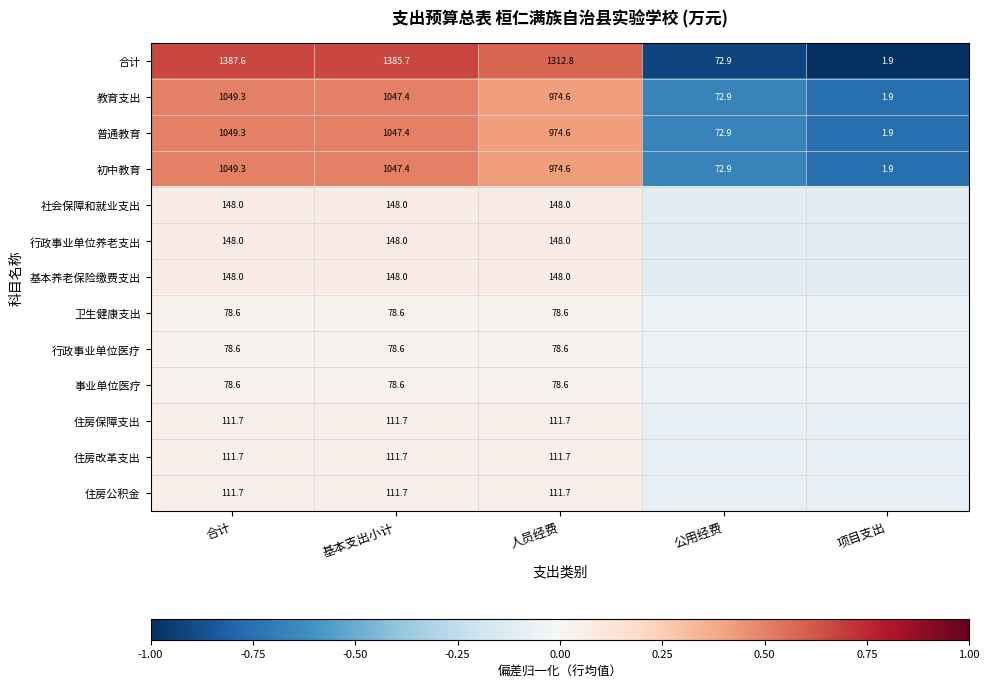

Where does the 教育支出 series first go above 974?

合计